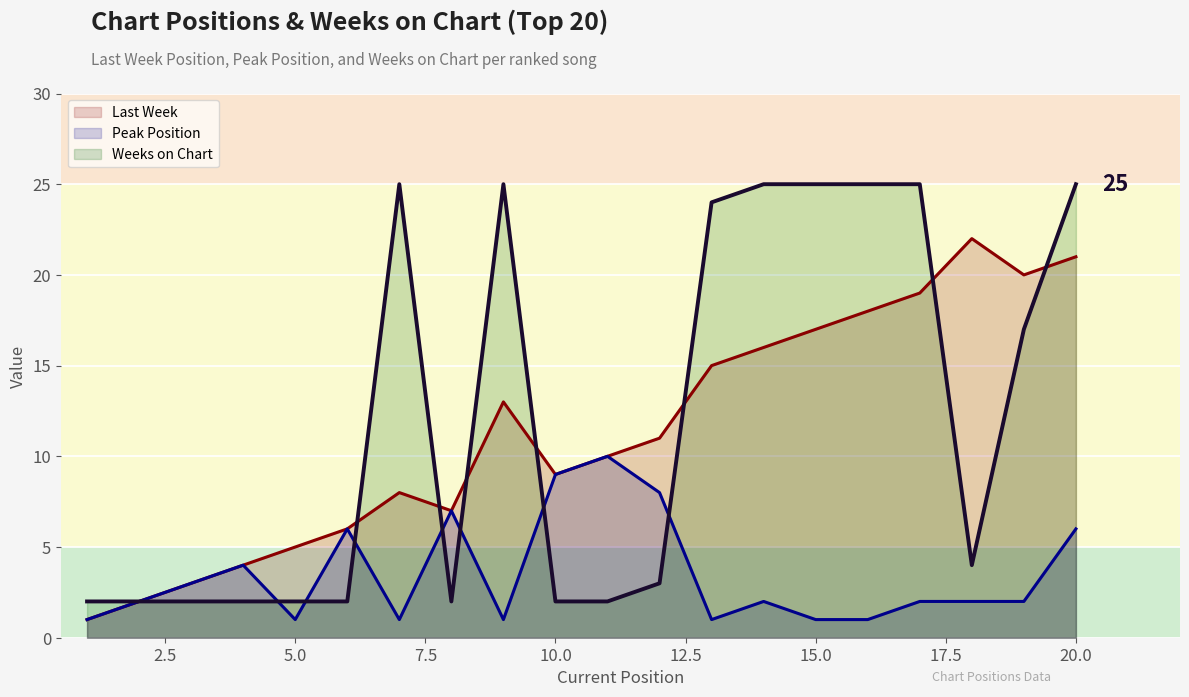

The value of Last Week at 5.0 is 5. True or false?

True